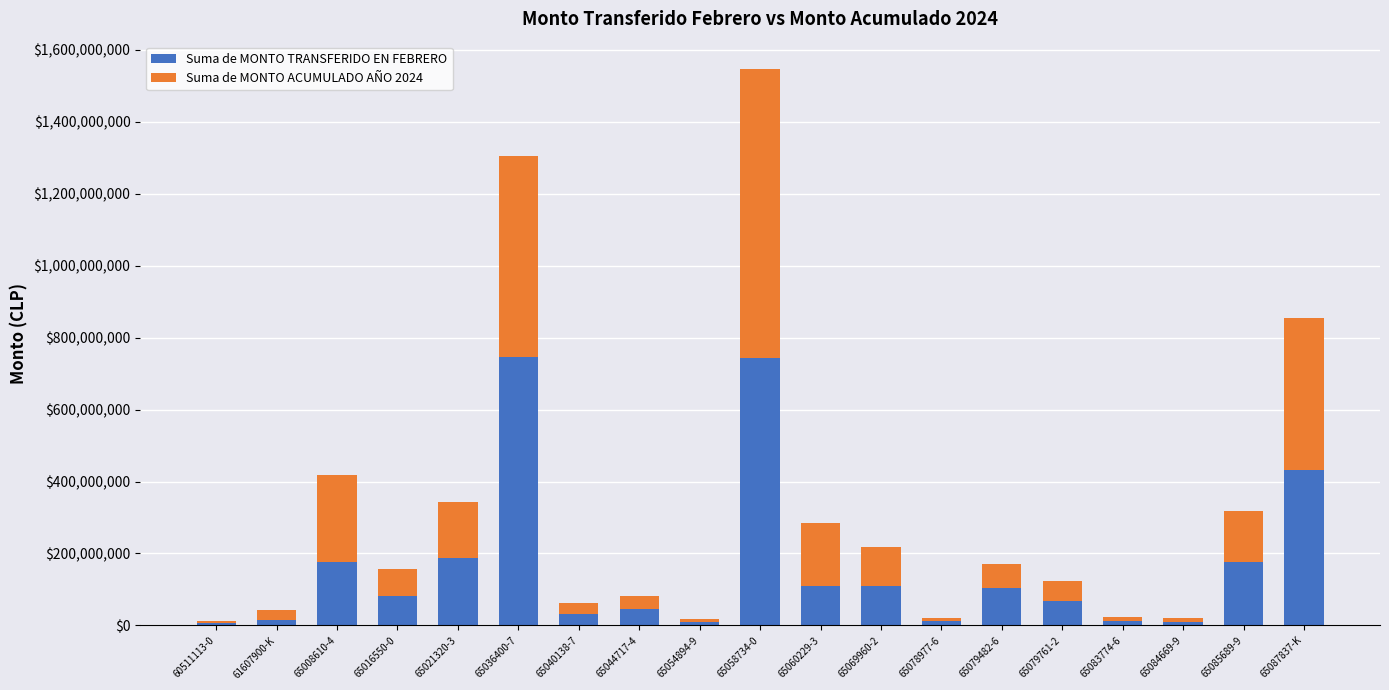

What is the maximum value for Suma de MONTO TRANSFERIDO EN FEBRERO?

745846765